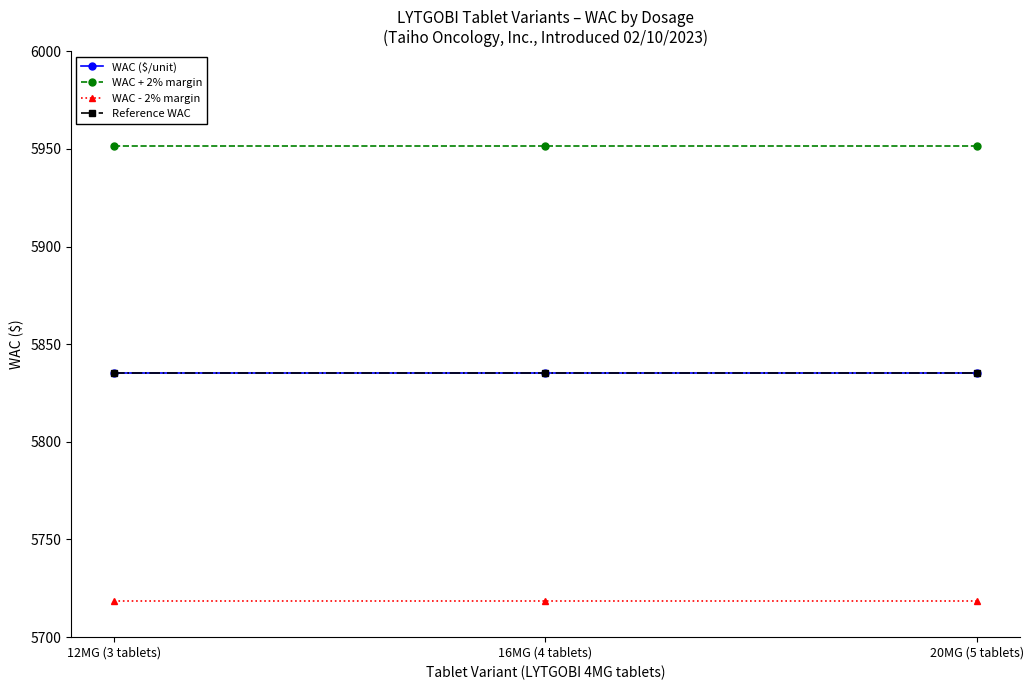

Which series has the largest range (max minus min)?

WAC ($/unit)